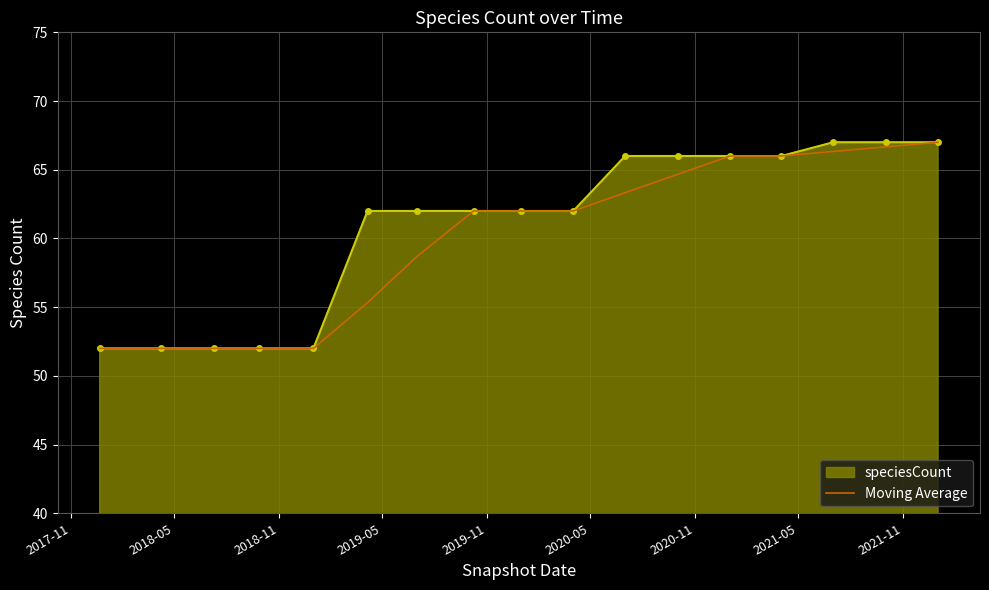

What is the maximum value shown in the chart?

67.0